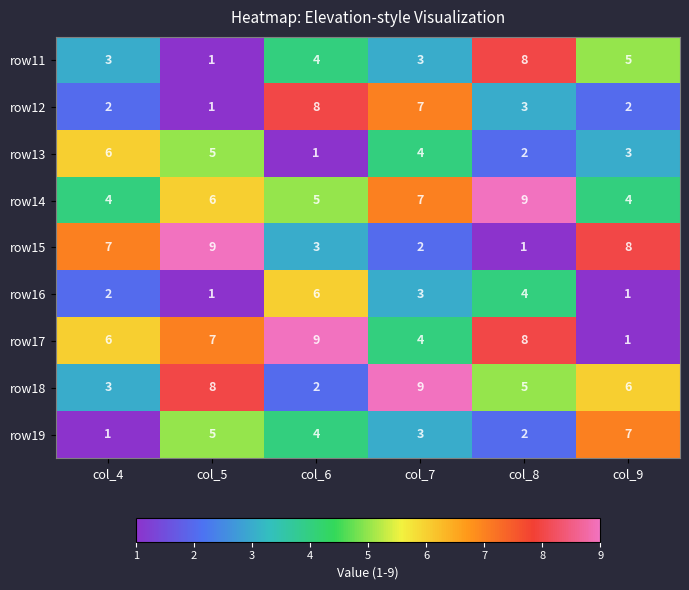

Read the row12 value at col_8.

3